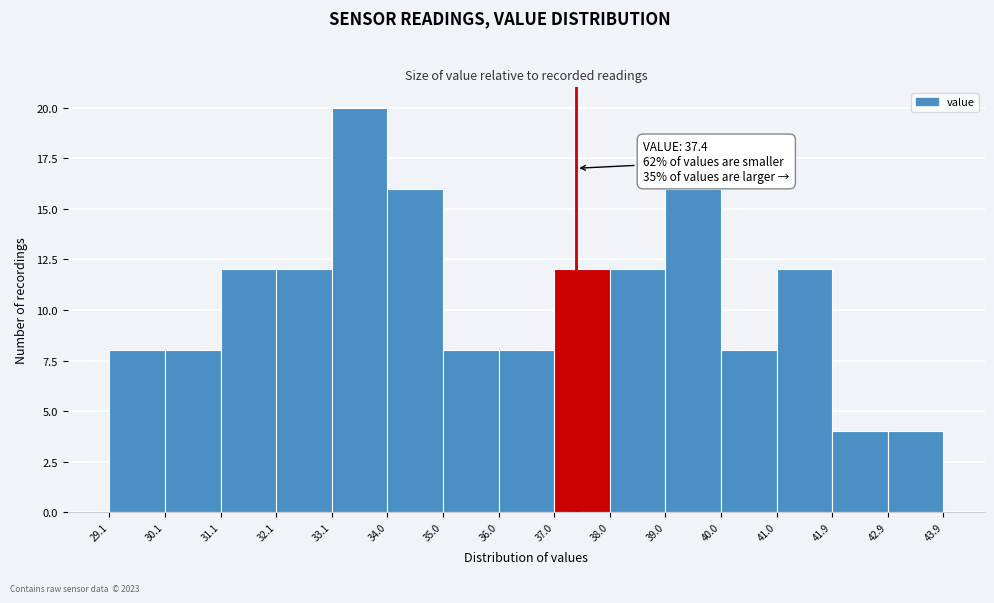

Which range on the x-axis has the tallest bar?

33.1 to 34.0